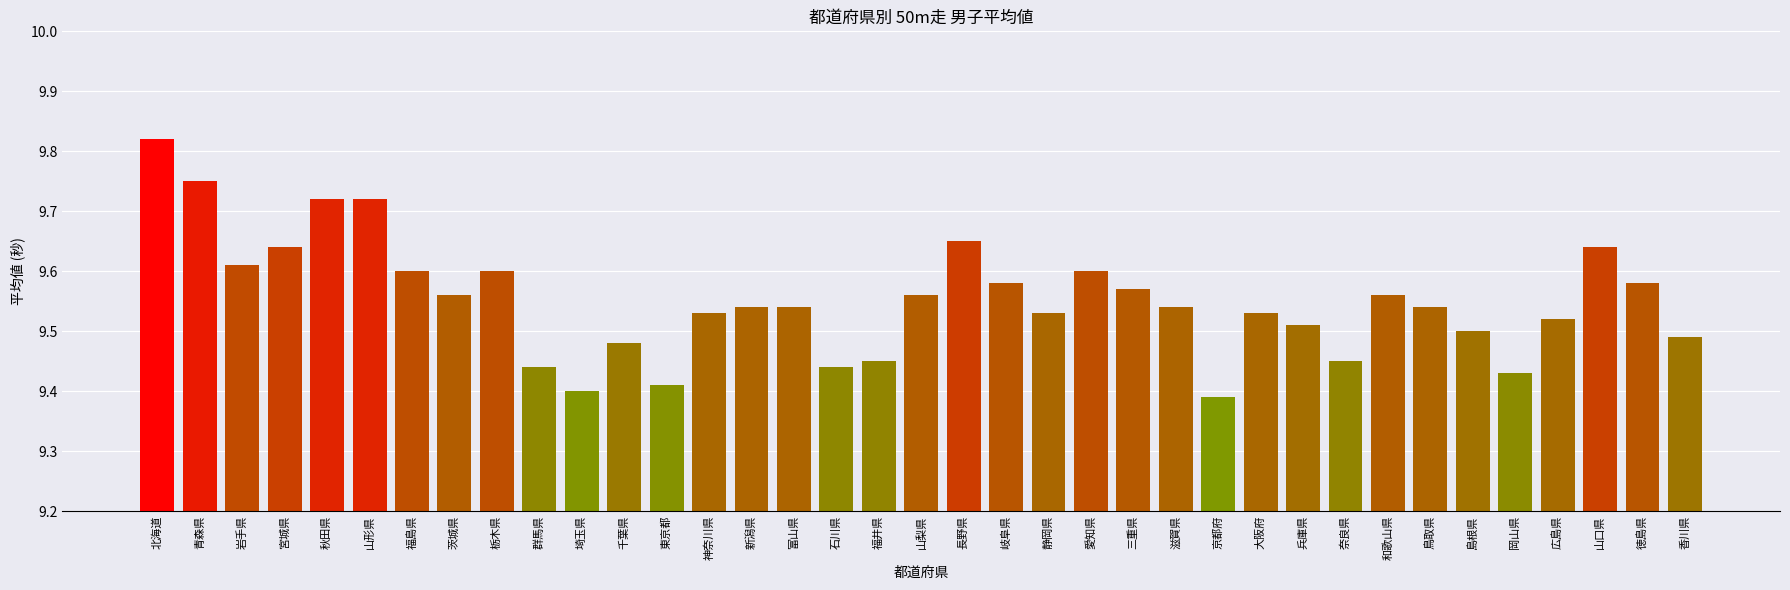

Approximately how many times larger is the value at 徳島県 compared to 愛知県?

1.0